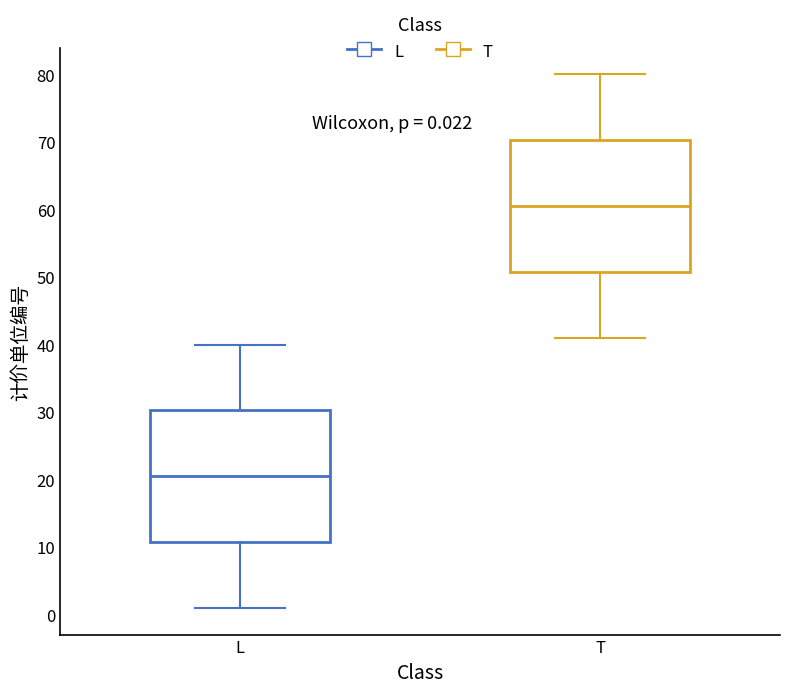

Which box's median line is the highest?

T